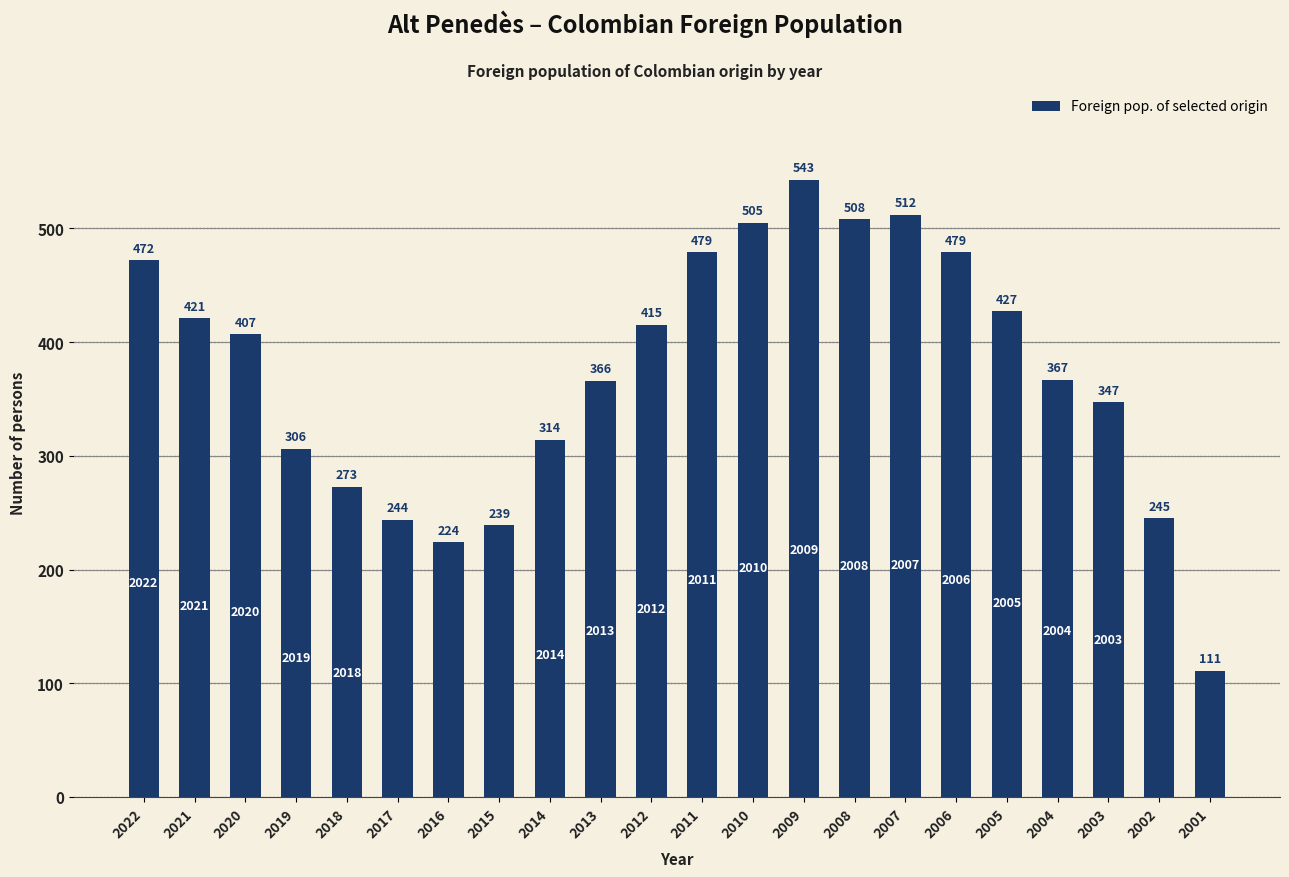

Reading left to right, what are all the values shown in this chart?

472	421	407	306	273	244	224	239	314	366	415	479	505	543	508	512	479	427	367	347	245	111